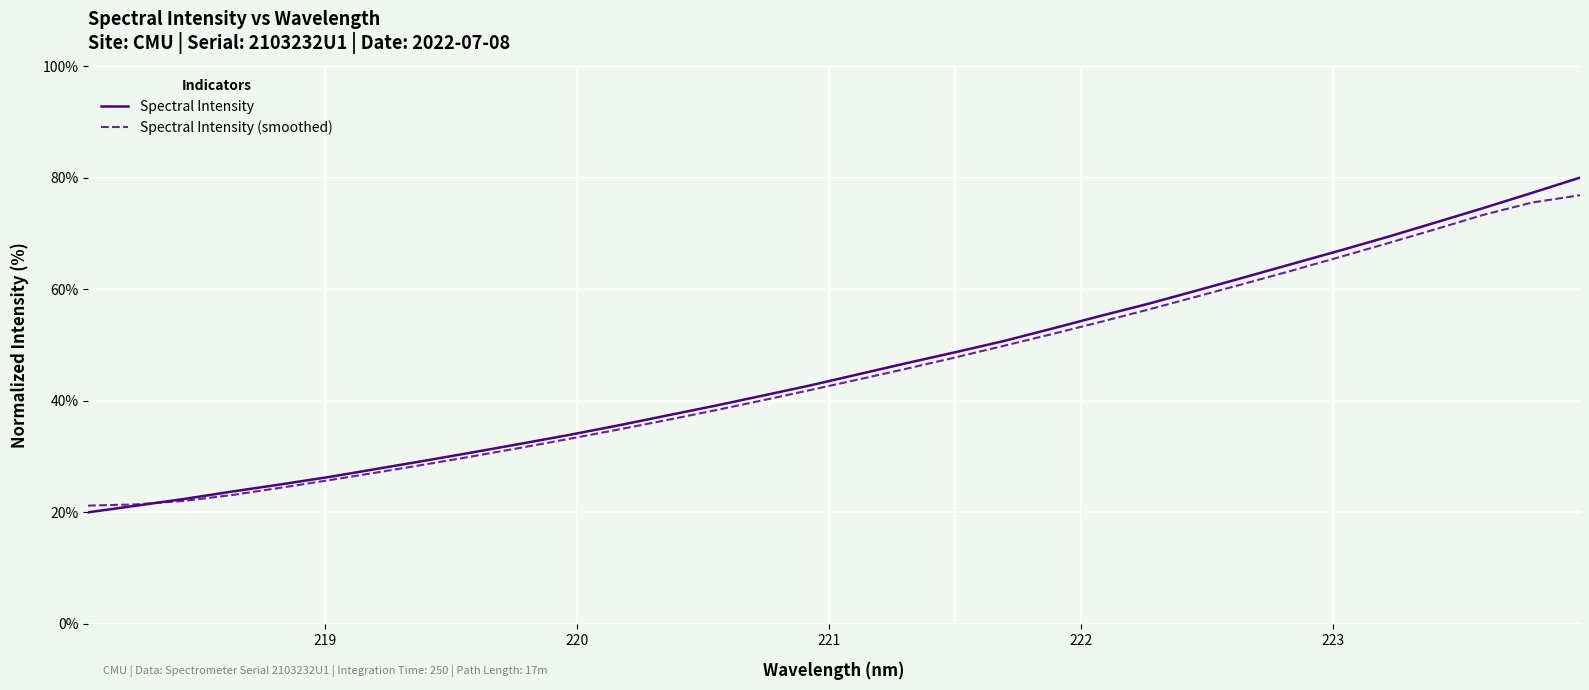

How many values in the Spectral Intensity (smoothed) series are below 43?

16